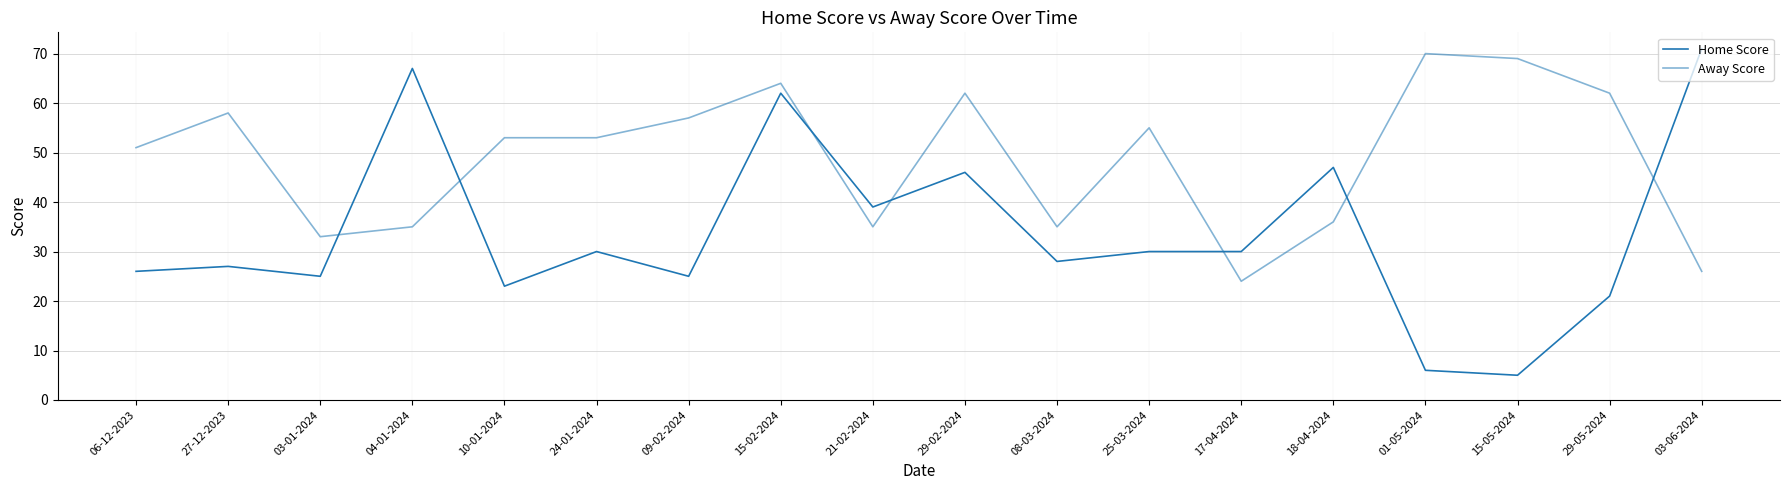

Does the chart have visible grid lines?

Yes